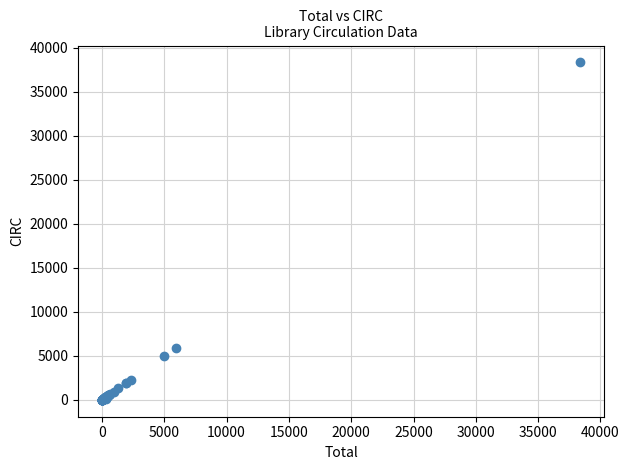

What Y value in the scatter plot is closest to 19180?

5935